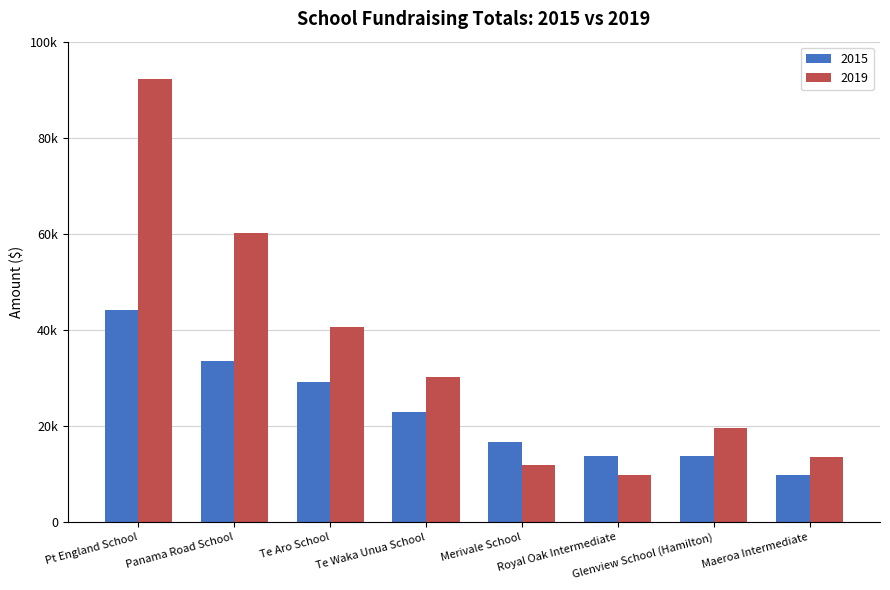

Reading left to right, extract all data points from this chart.

2015: 44250	33575	29150	22875	16675	13850	13700	9750
2019: 92325	60200	40600	30275	11900	9800	19600	13650